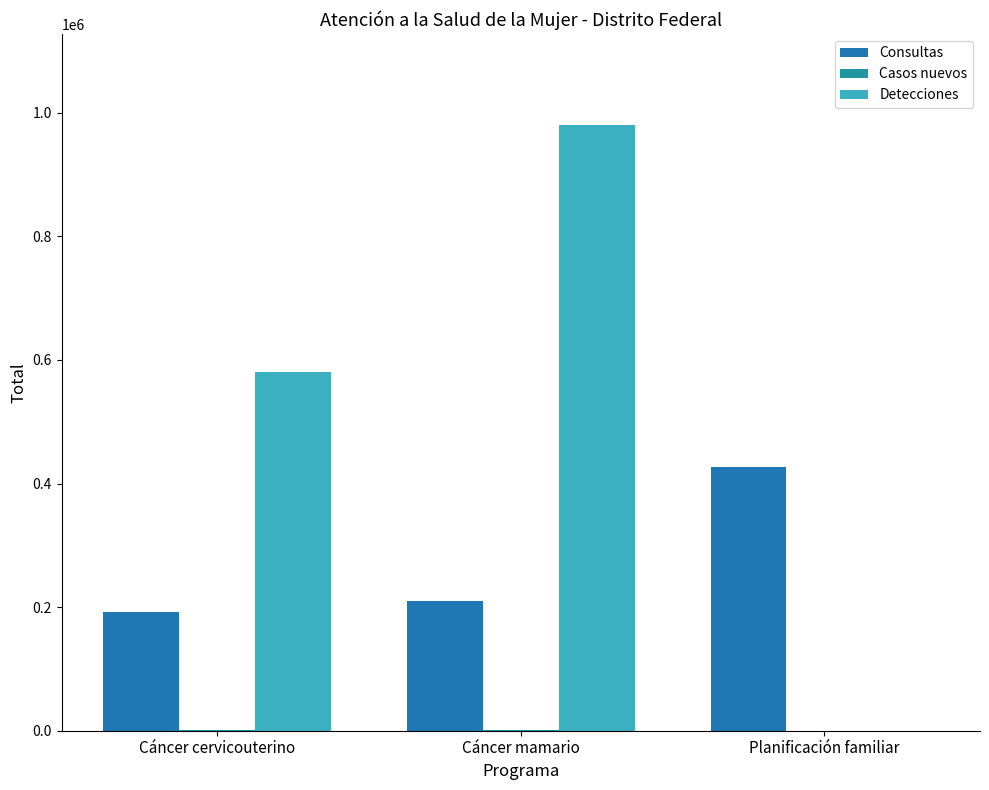

How many positive values does the Detecciones series have?

2